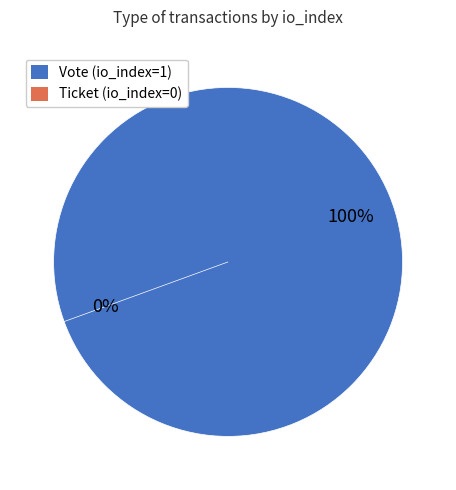

Is it true that Ticket (io_index=0) is 0% of the pie?

True